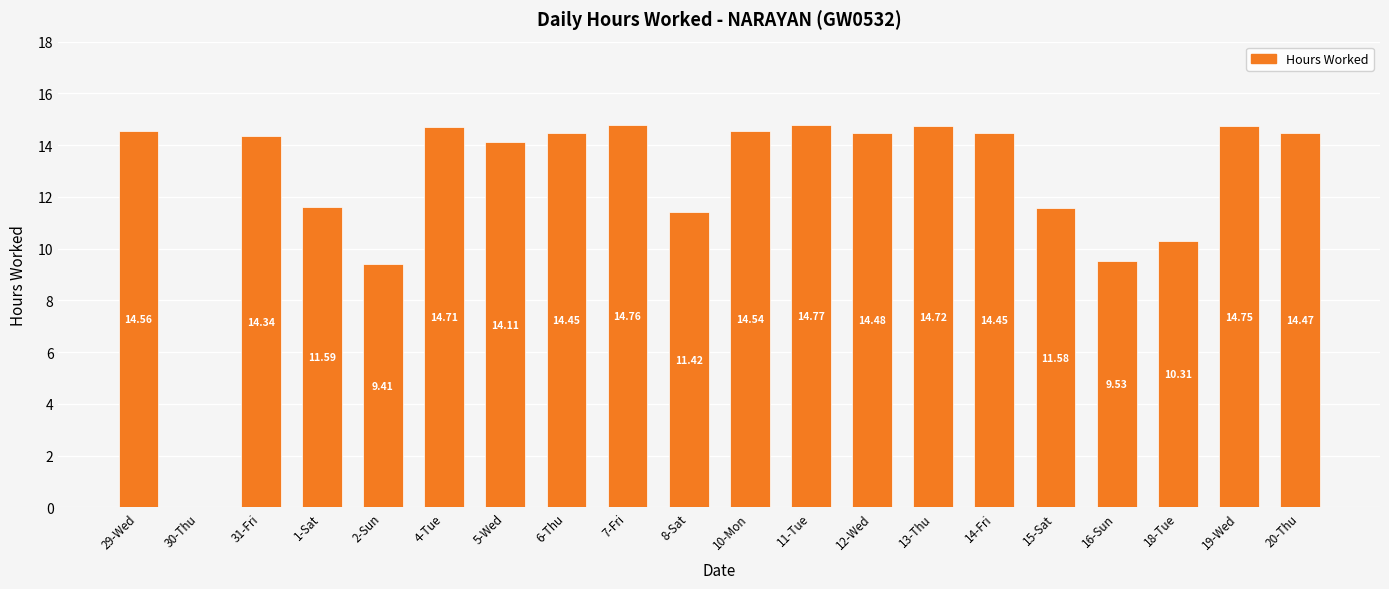

Which label corresponds to the largest value in the chart?

11-Tue